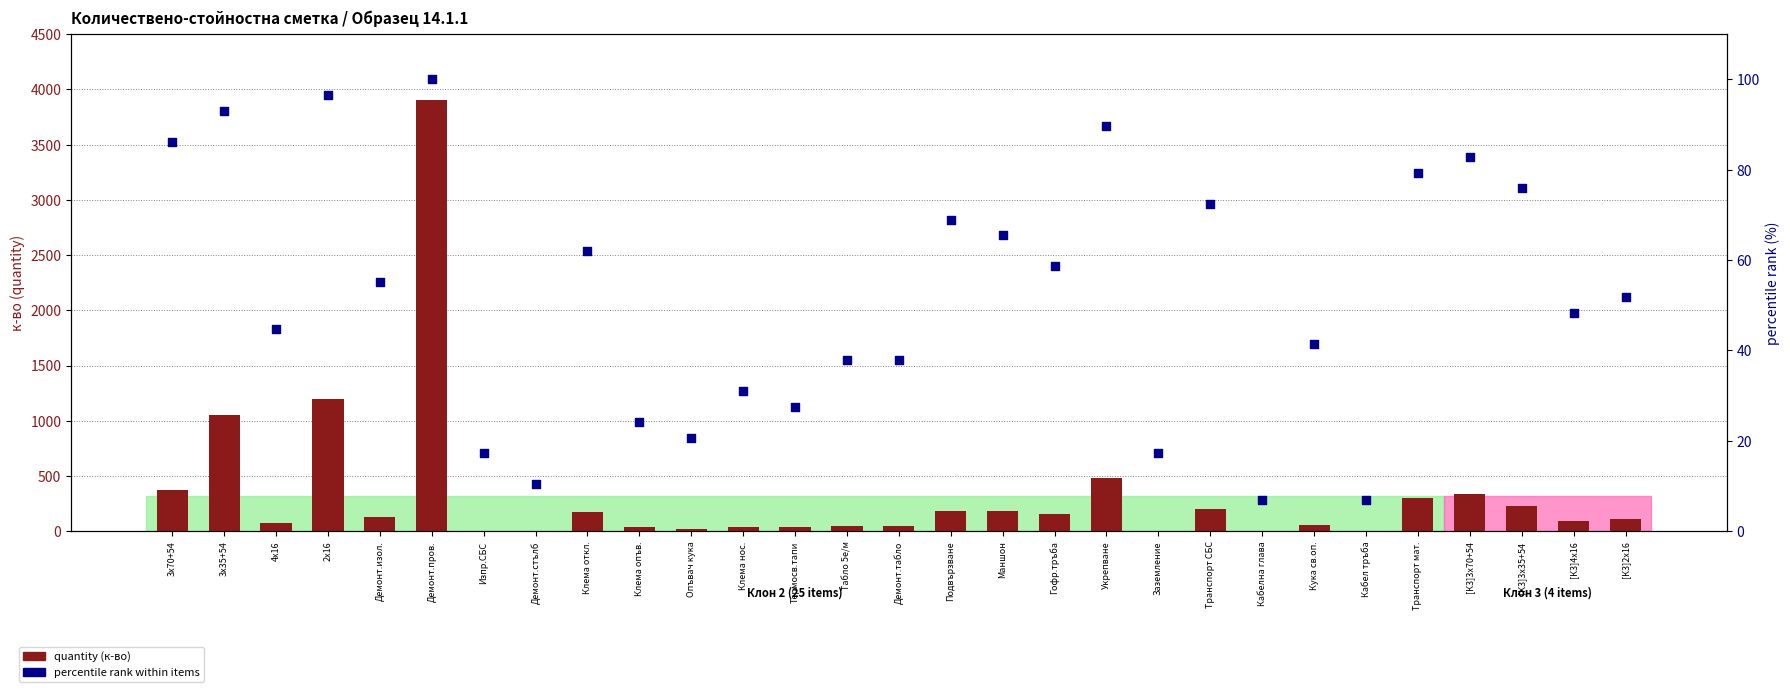

Which series has the widest spread of Y values?

quantity (к-во)